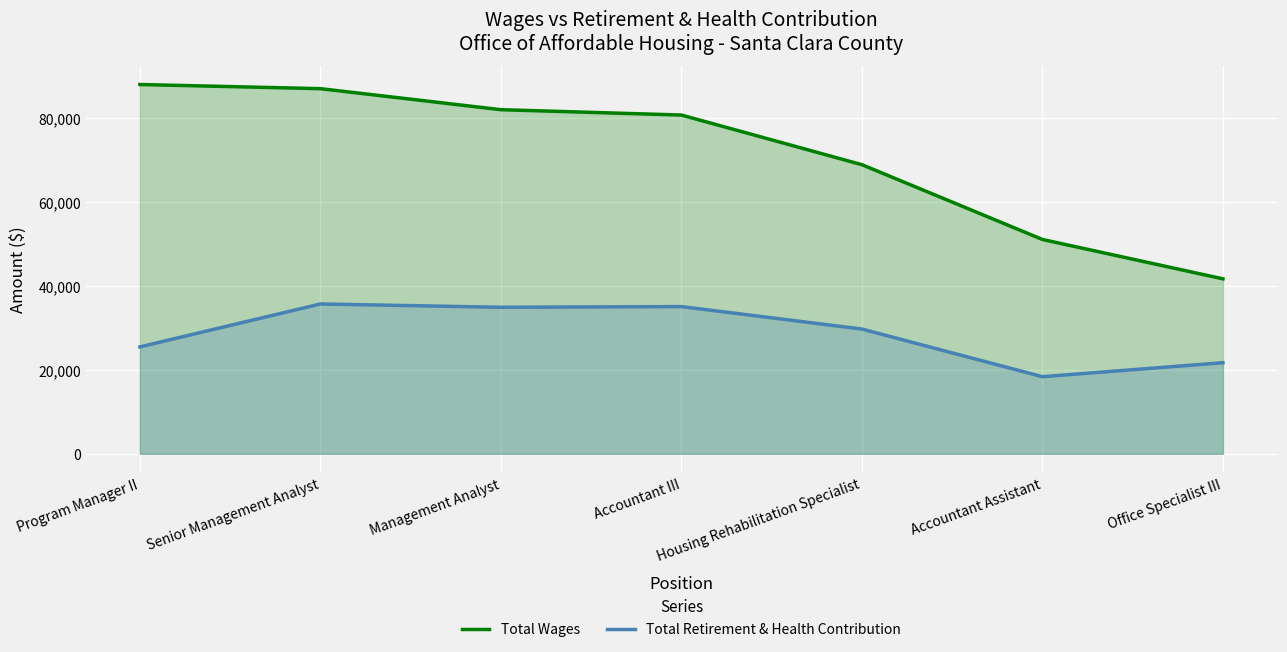

What are all the series names shown in the legend?

Total Wages, Total Retirement & Health Contribution